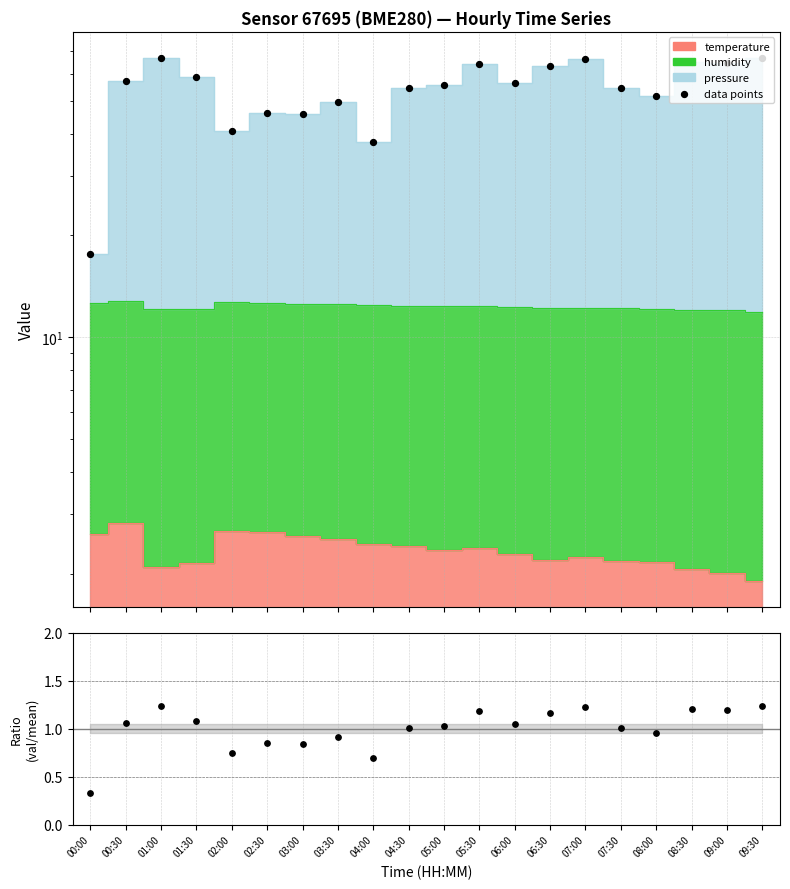

Which series has the widest spread of Y values?

data points